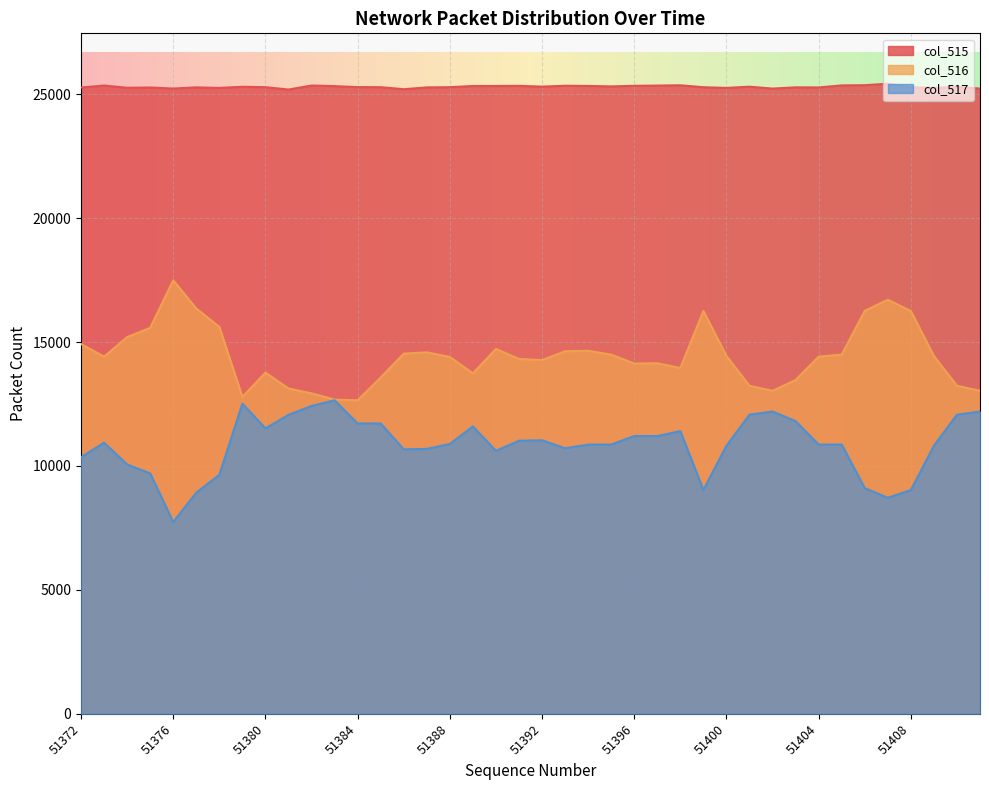

What is the value of the col_515 point at the 38th from the left?

25259